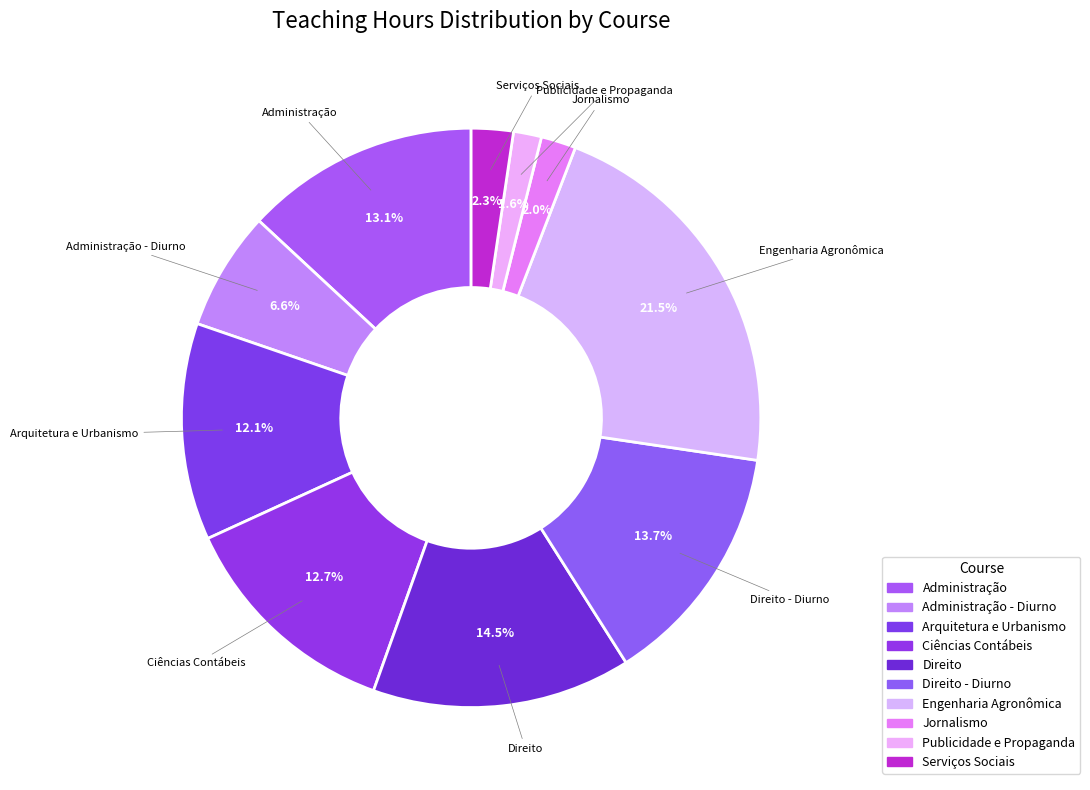

How many segments does this pie chart have?

10